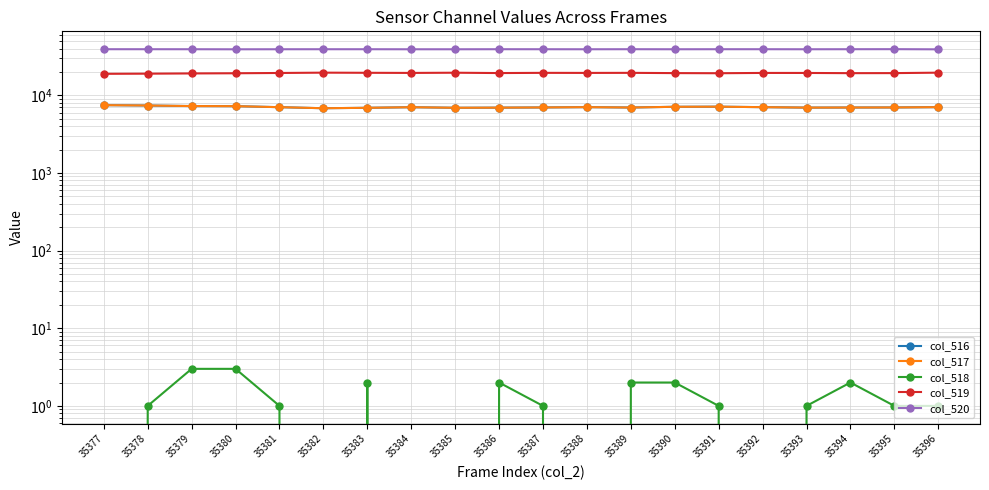

Rank the series at 35377 from lowest to highest value.

col_518, col_516, col_517, col_519, col_520